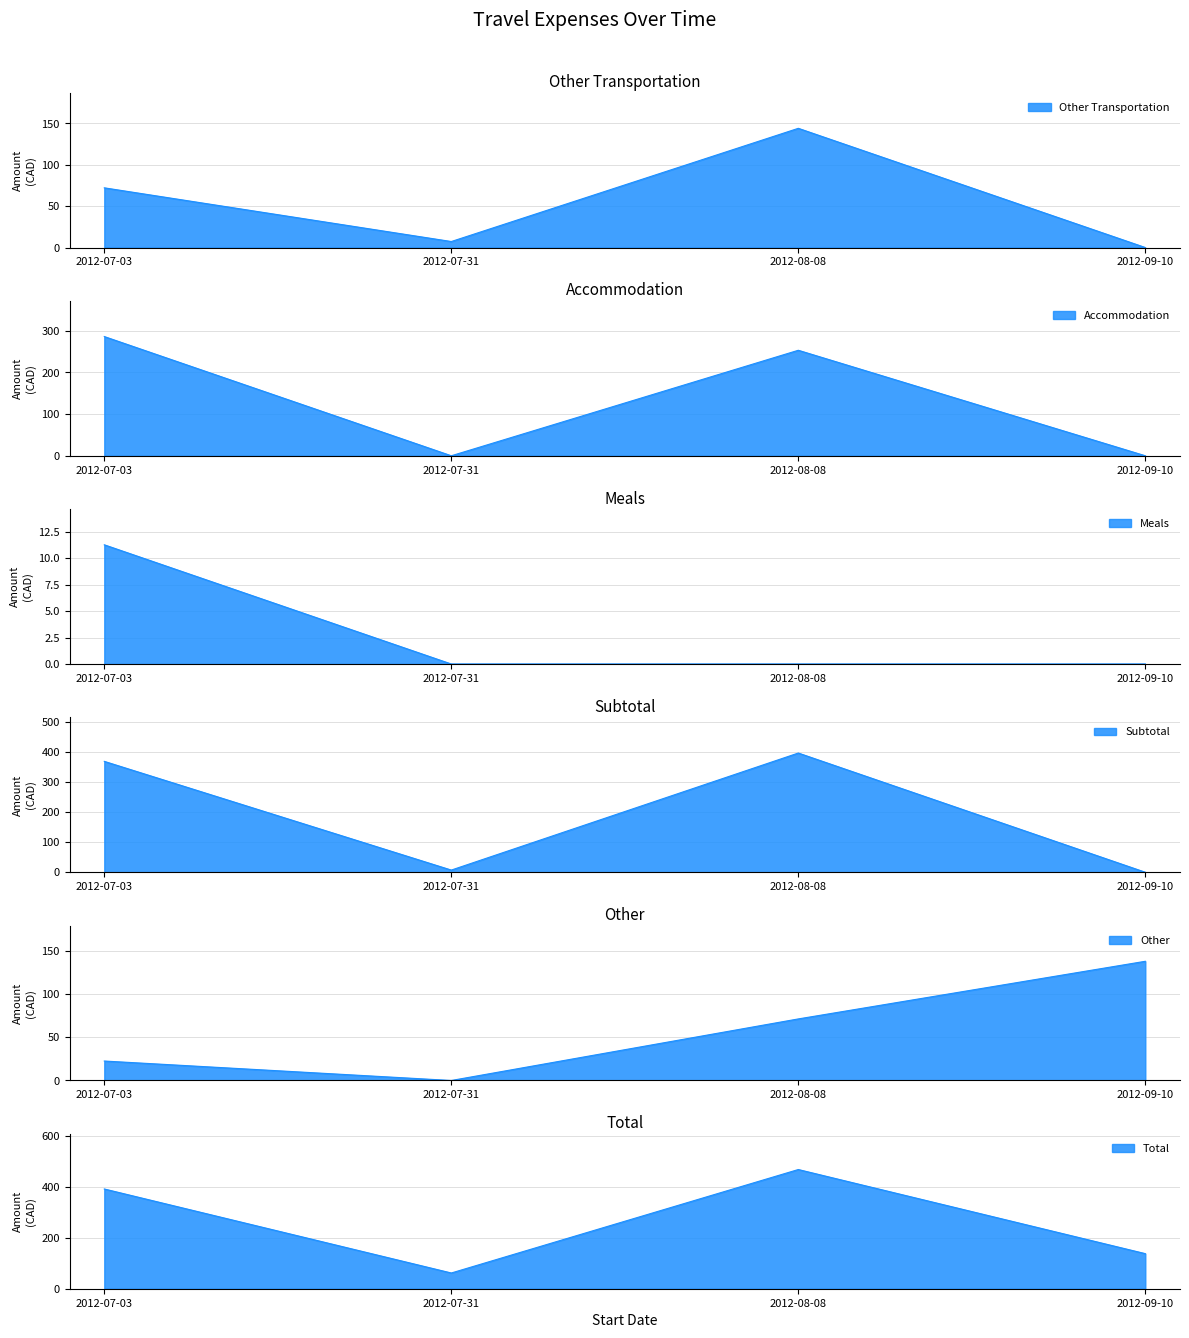

How many values in the Other series exceed 71?

2